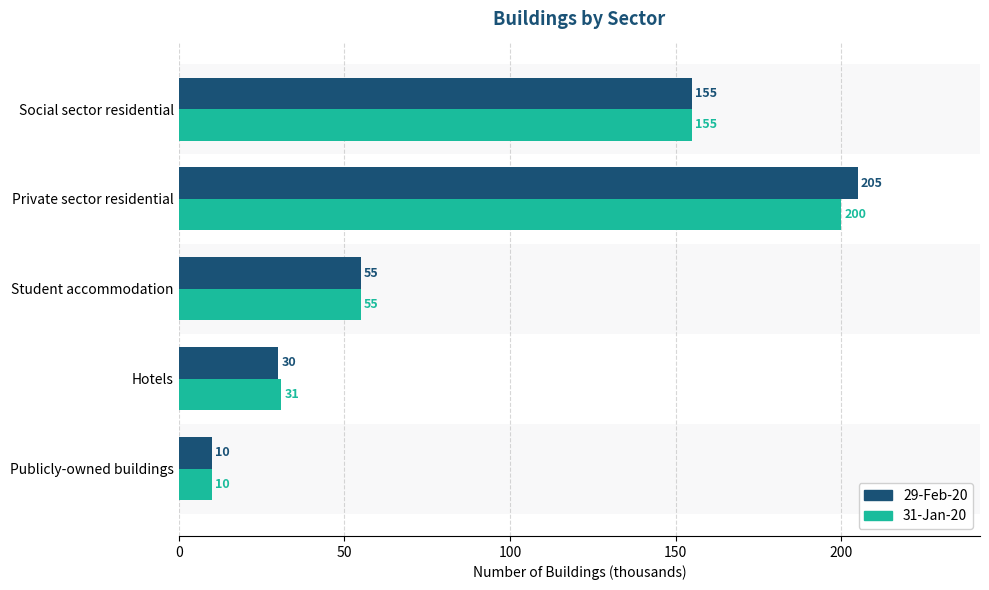

How many data points in 29-Feb-20 are less than 55?

2